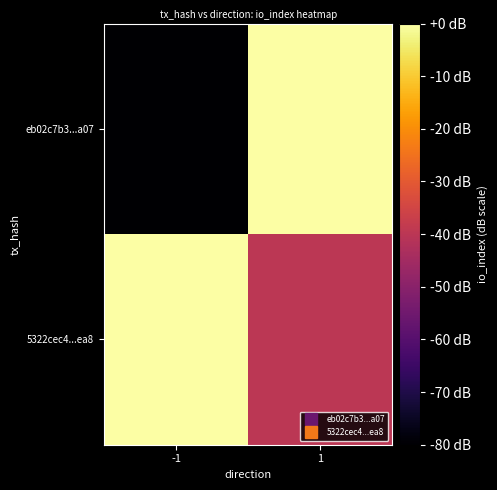

What is the total value across all series at 1?

-40